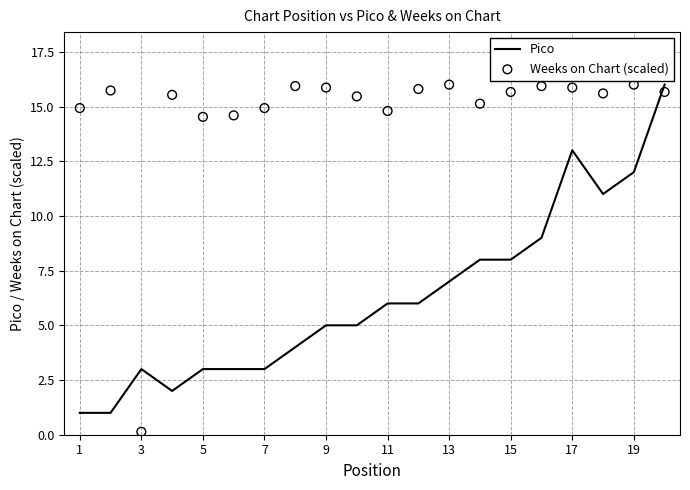

The value of Pico at 17 is 13. True or false?

True